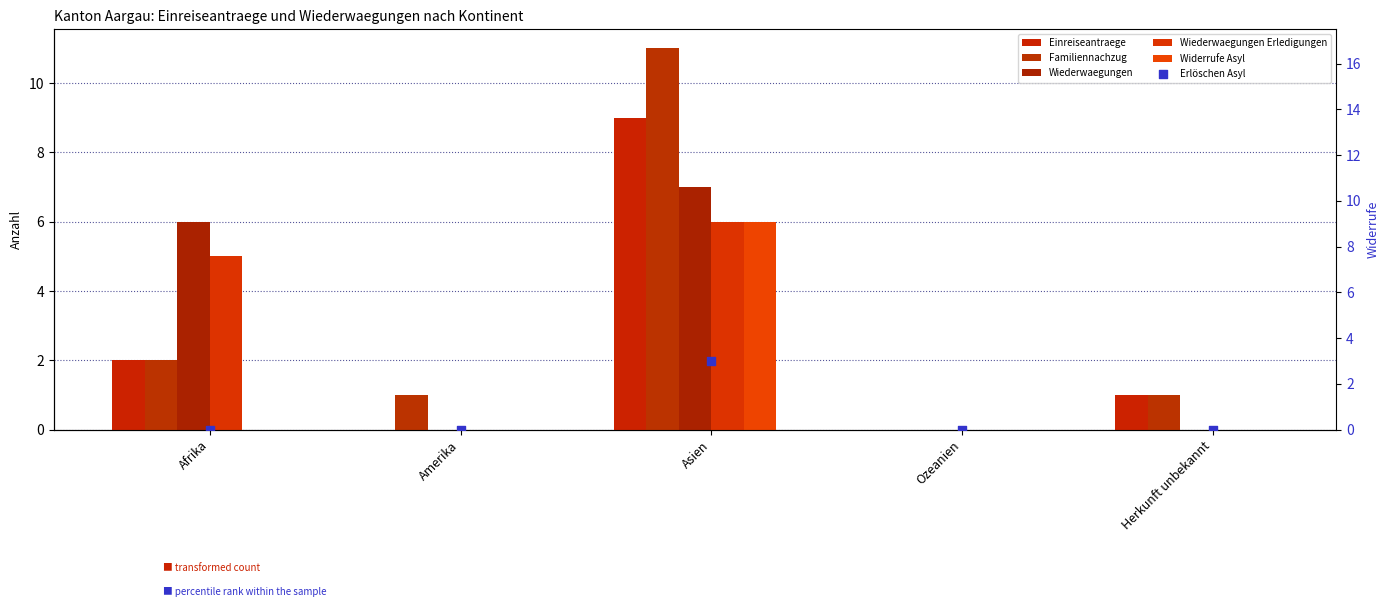

Which series has the largest total across all categories?

Familiennachzug